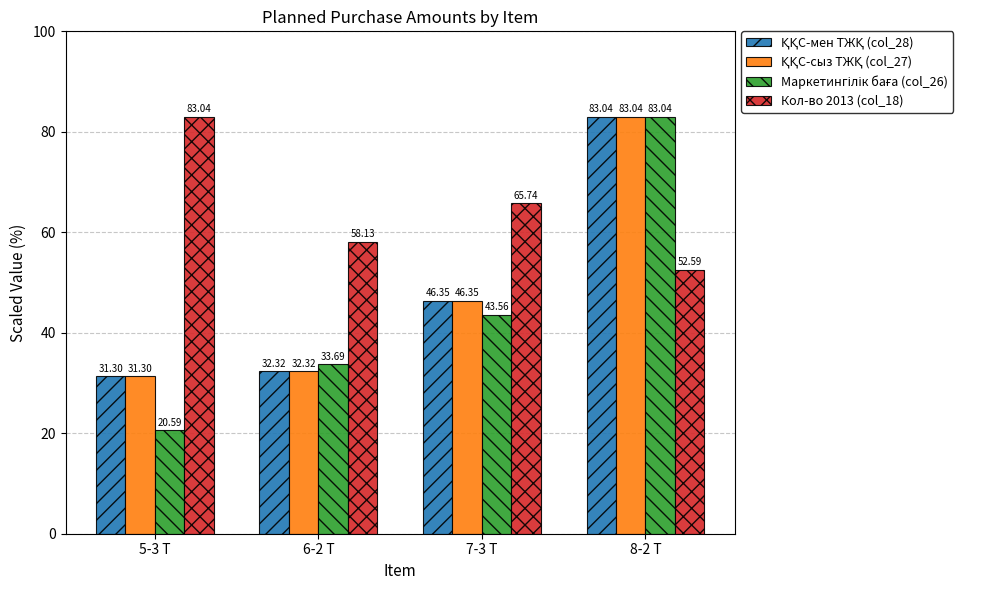

What is the spread (max minus min) of values at 7-3 Т?

22.2